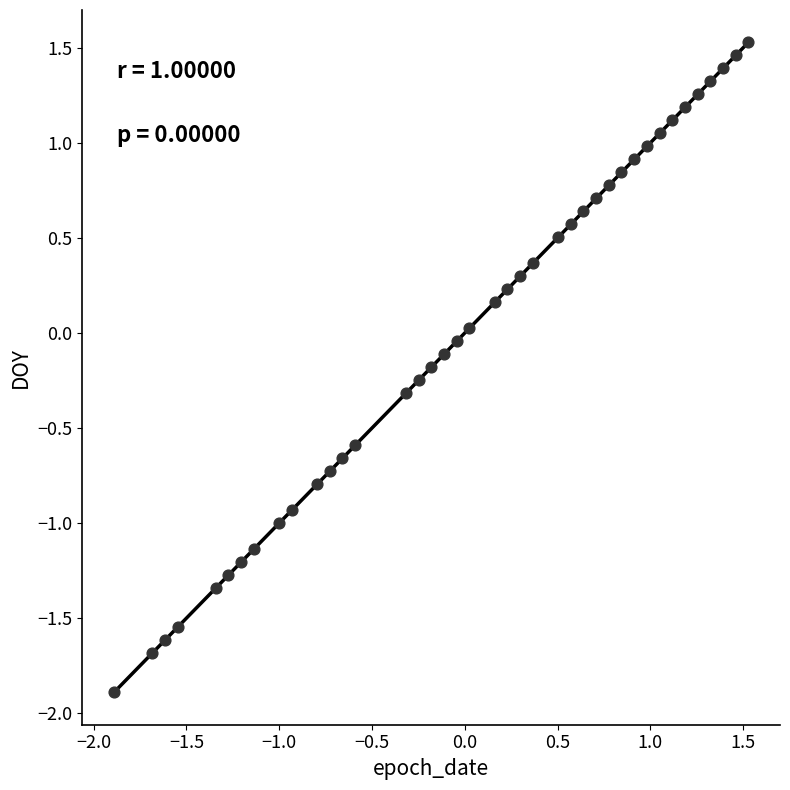

What is the range of X values (max minus min)?

3.4